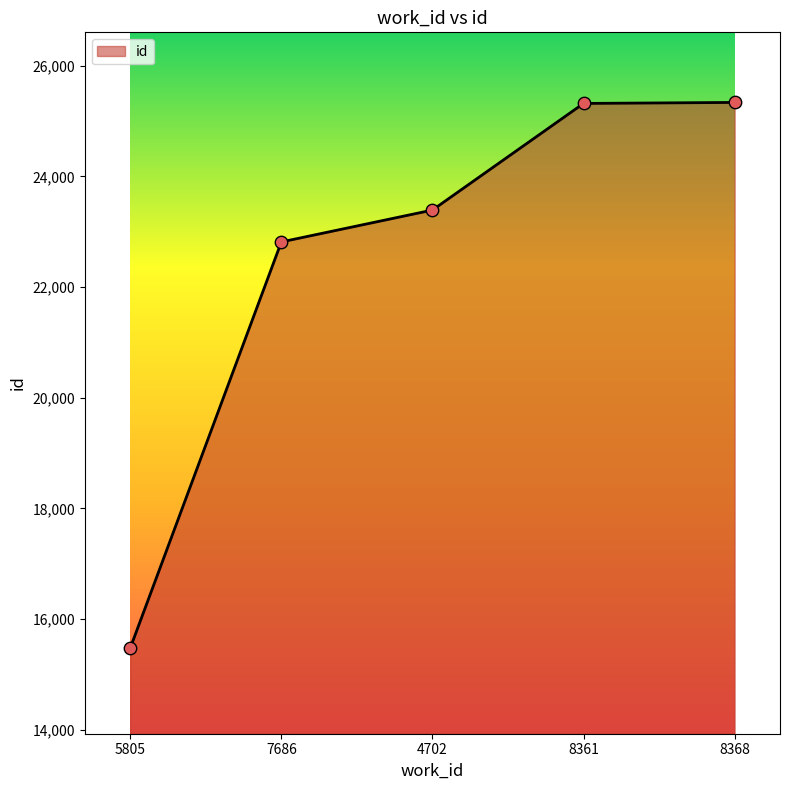

Between 4702 and 8368, which is larger?

8368